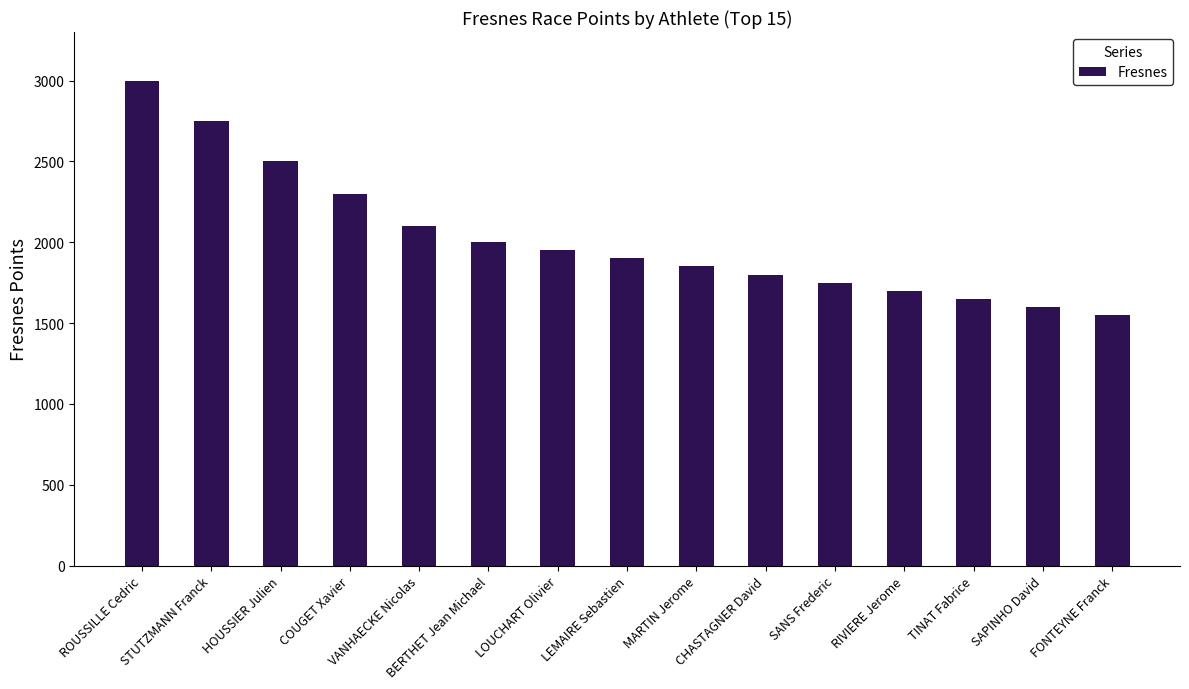

What is the difference between the values at COUGET Xavier and LOUCHART Olivier?

350